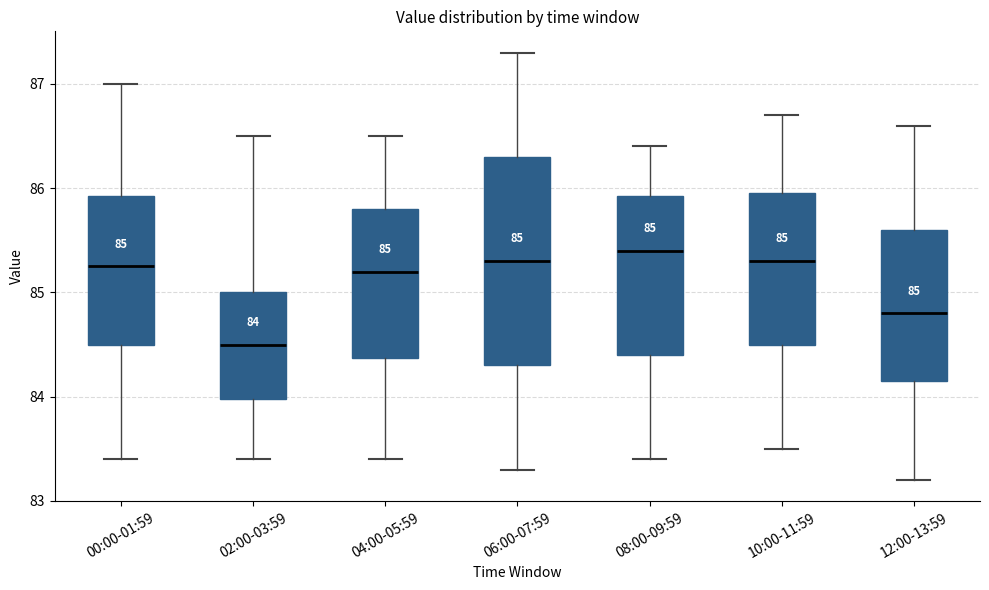

Which box's median line is the lowest?

02:00-03:59